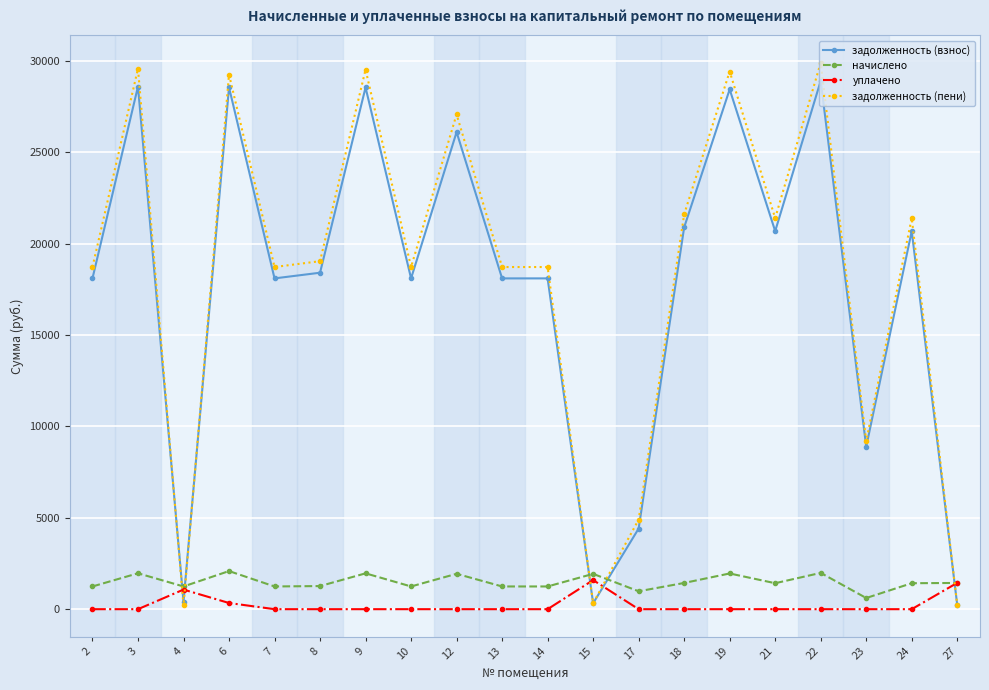

Which category has the highest value across all series?

22